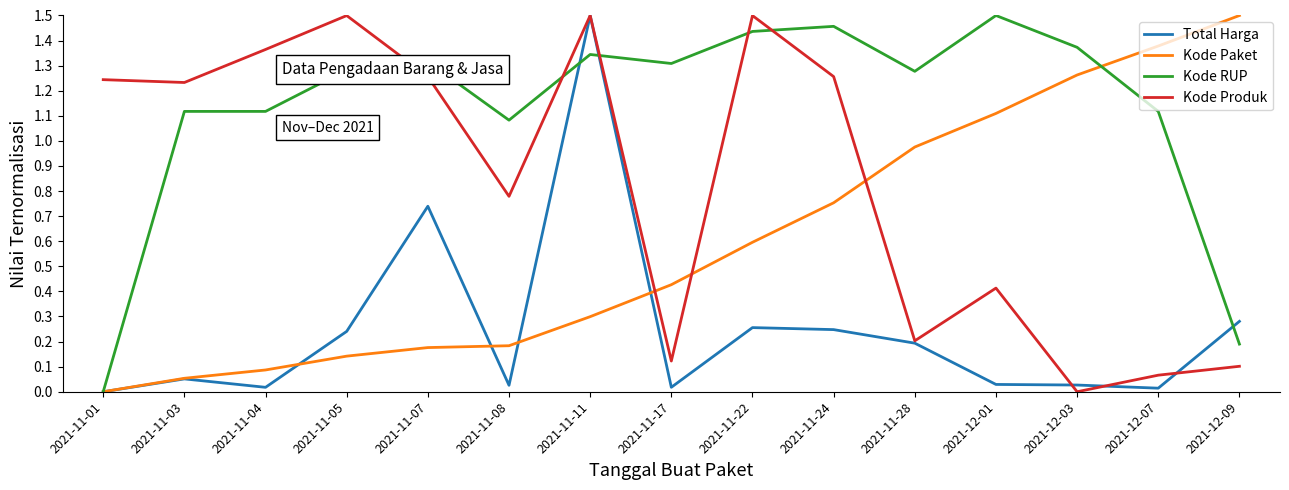

How many positive values does the Total Harga series have?

14